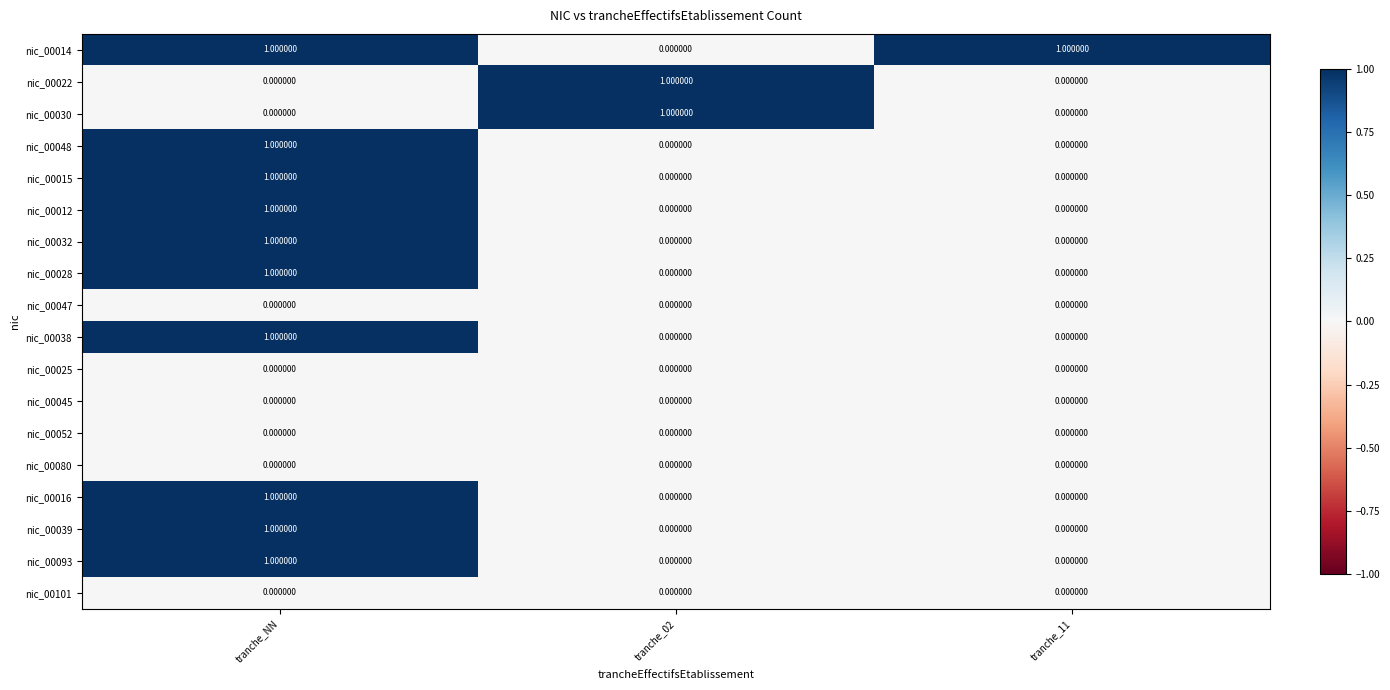

At which category is the sum across all series the highest?

tranche_NN